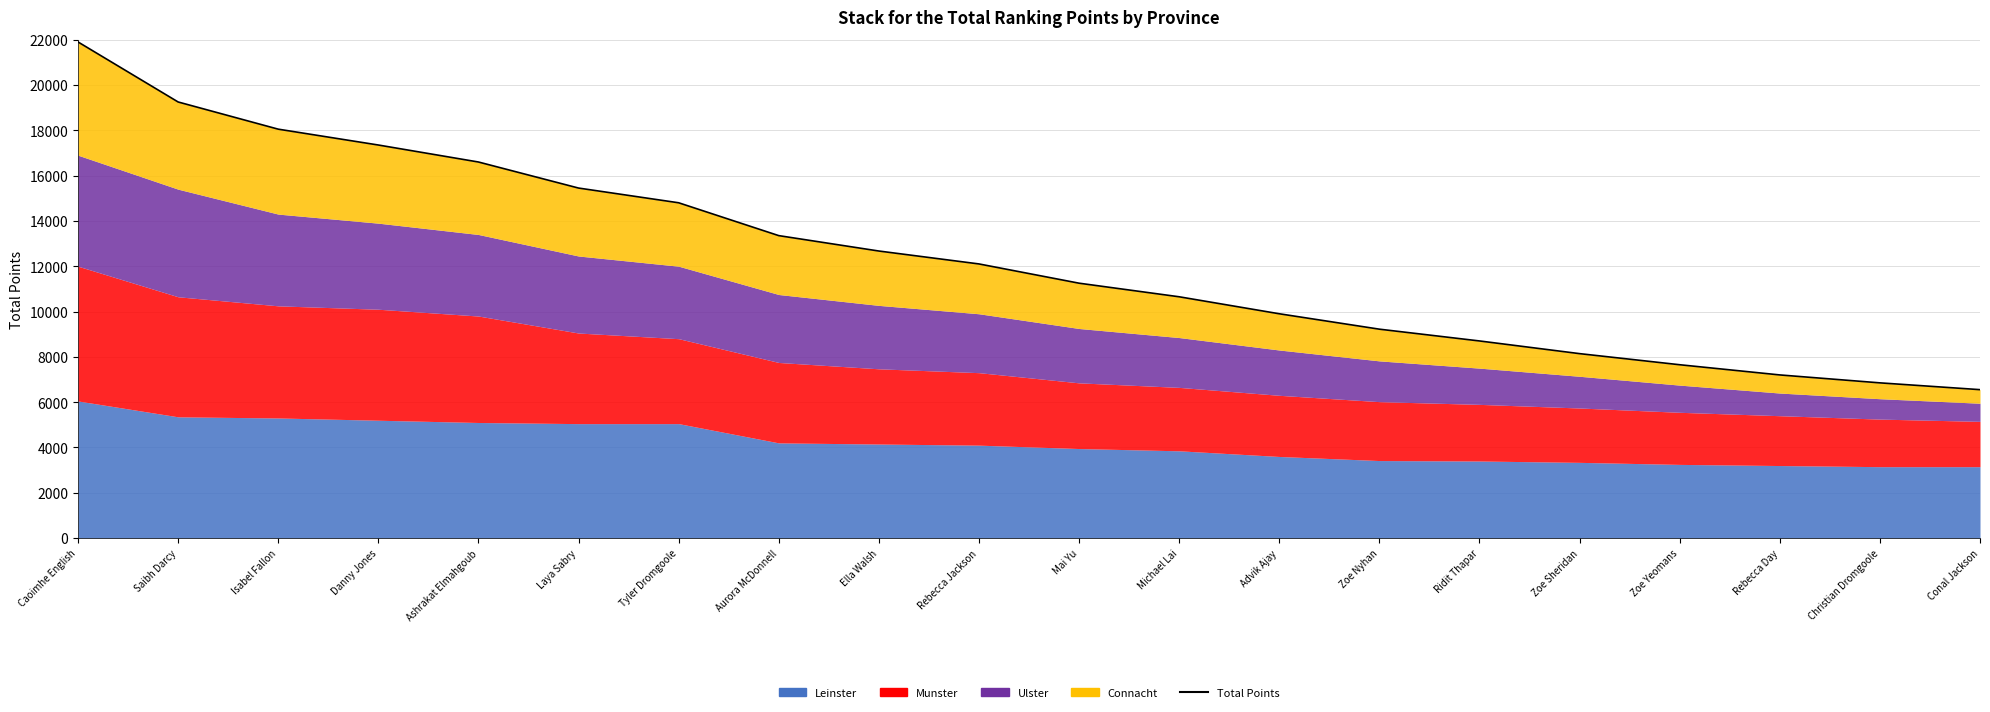

What is the maximum value shown in the chart?

21900